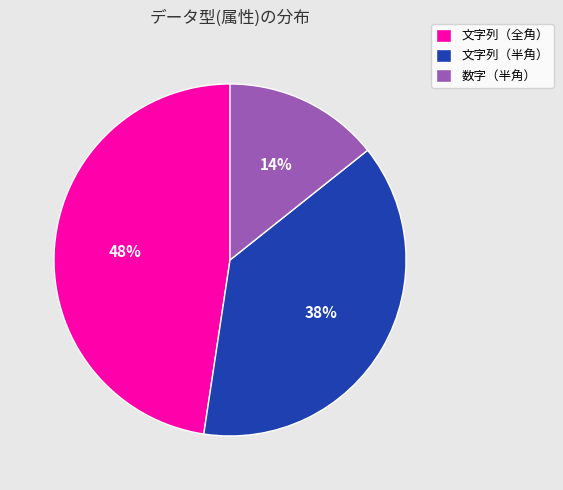

To the nearest percent, what is the combined percentage of 文字列（半角） and 数字（半角）?

52%